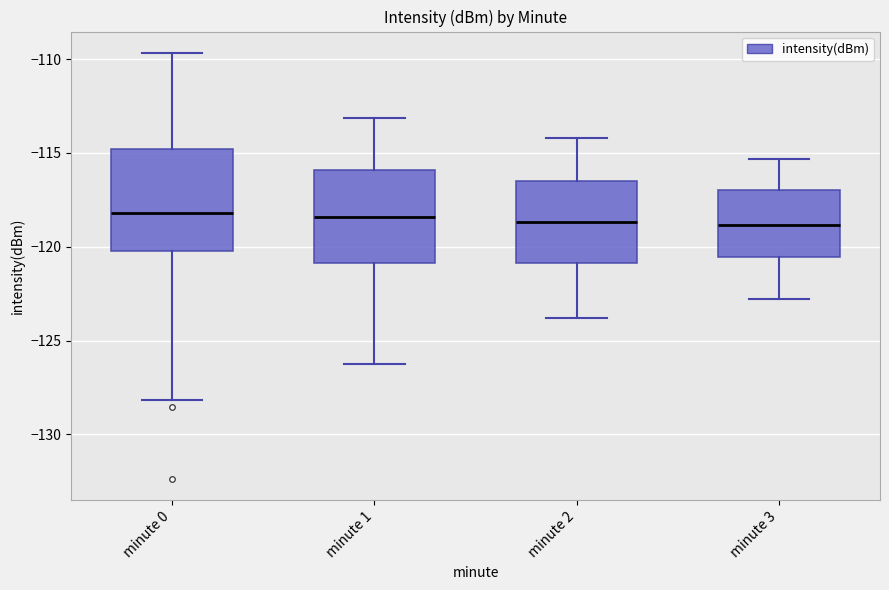

Where is the lower edge of the box for minute 0 on the y-axis? The values are not printed on the chart, so give them approximately, as read against the axis.

-120.0